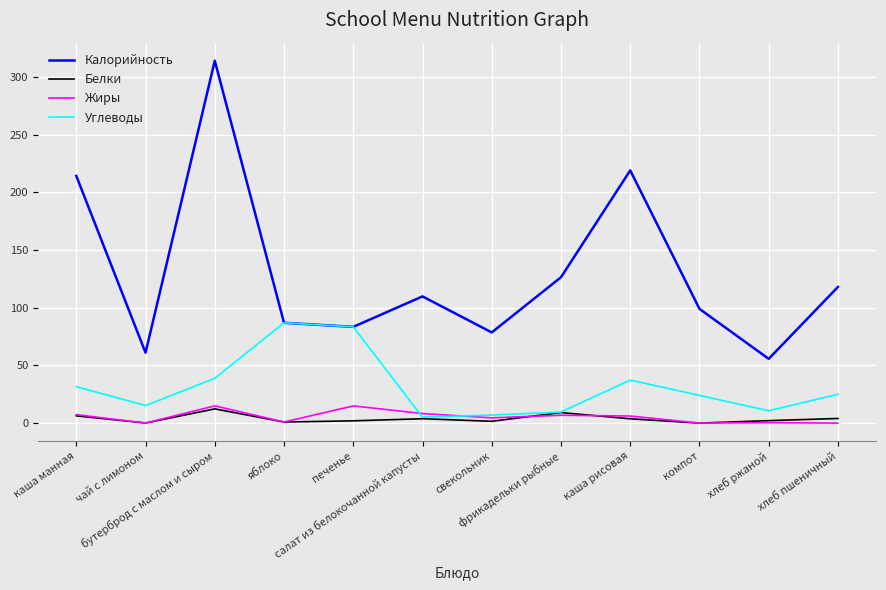

Which series has the largest range (max minus min)?

Калорийность